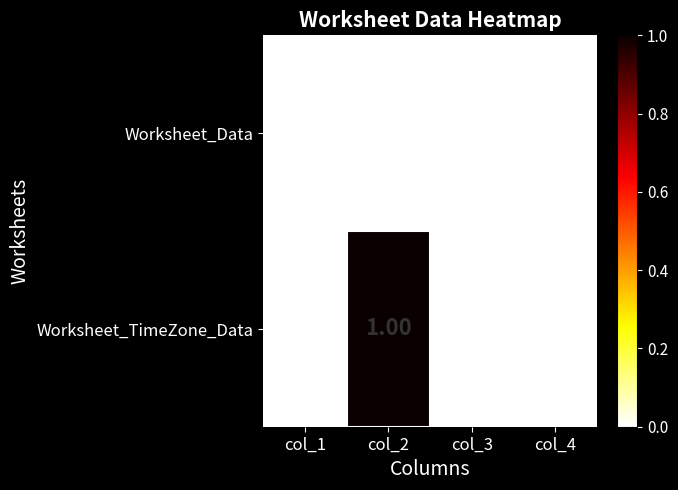

At which category is the sum across all series the highest?

col_2